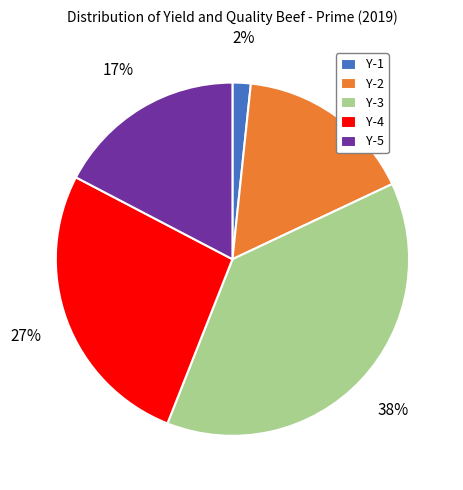

The Y-3 slice represents 48% of the pie. True or false?

False